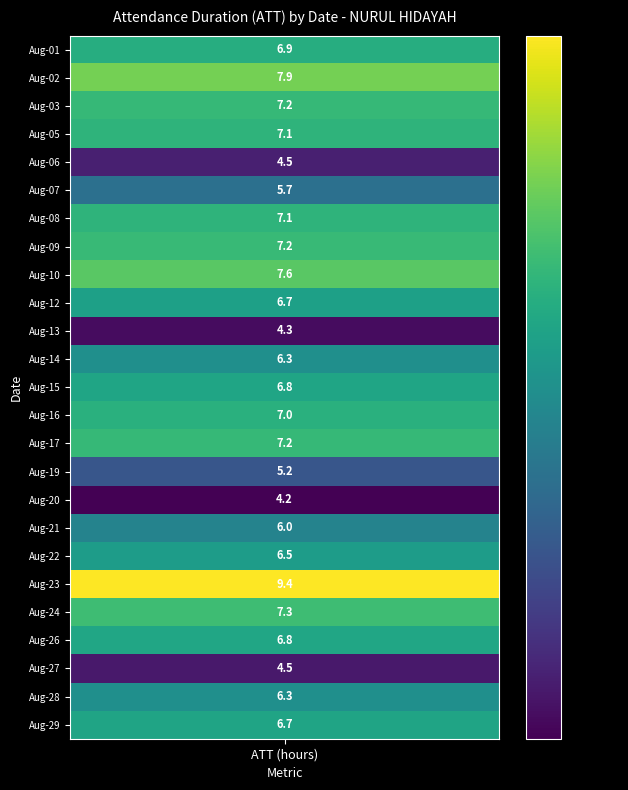

The Aug-28 series shows 10.6 at 0. True or false?

False